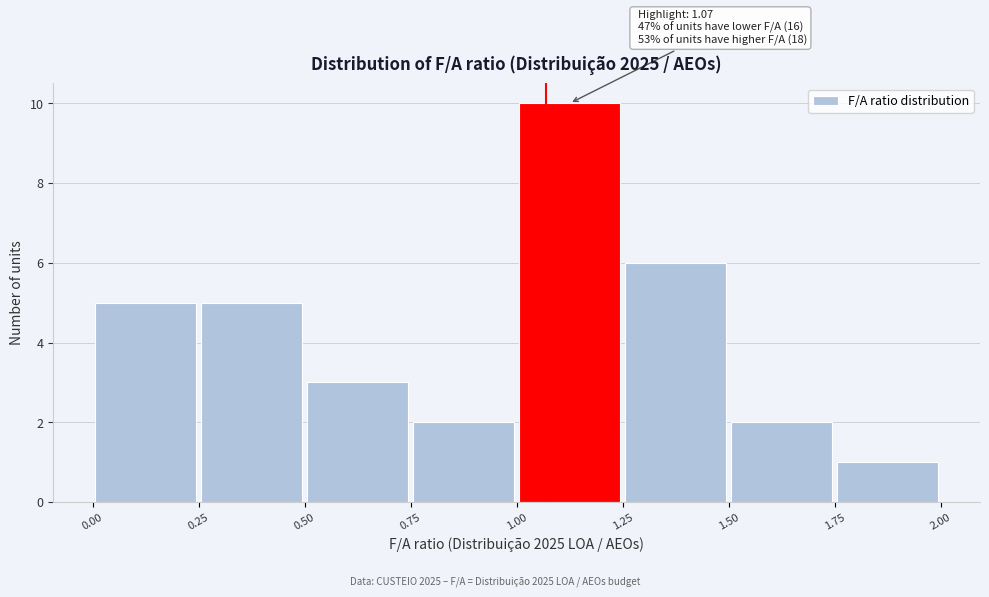

Over which range of the x-axis is the bar tallest?

1.00 to 1.25